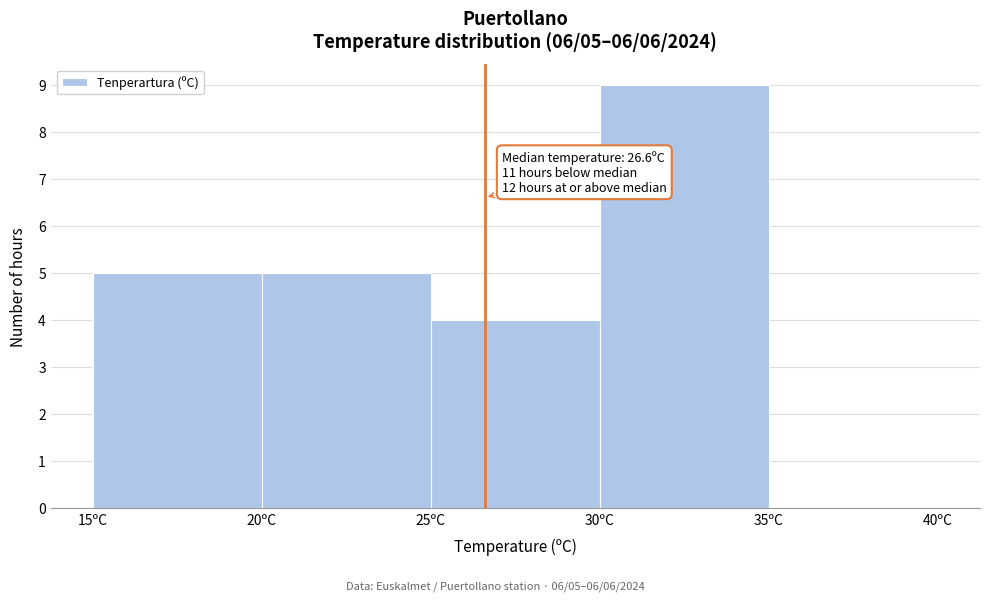

Over which range of the x-axis is the bar tallest?

30 to 35